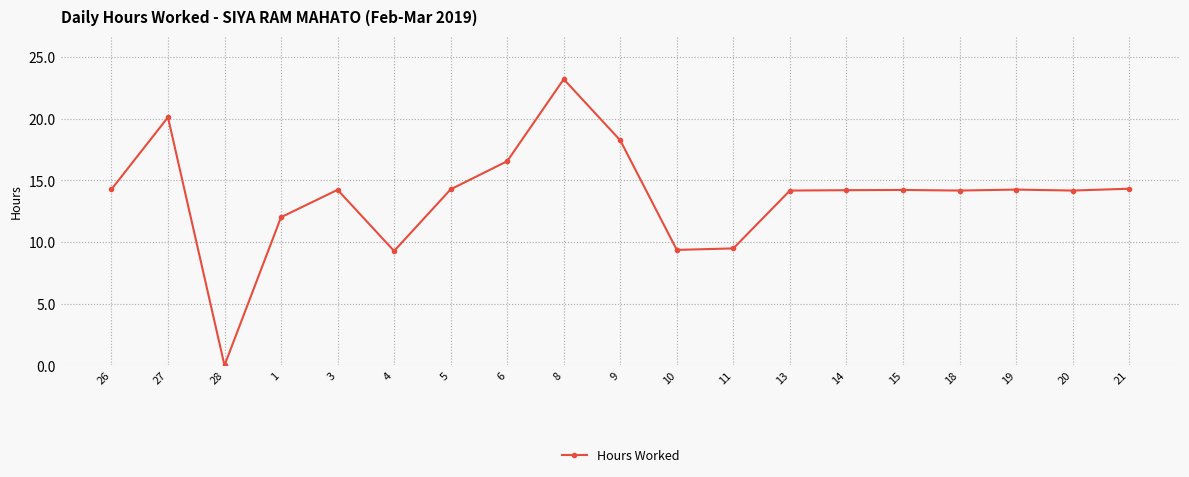

What is the label of the 14th point from the left?

14